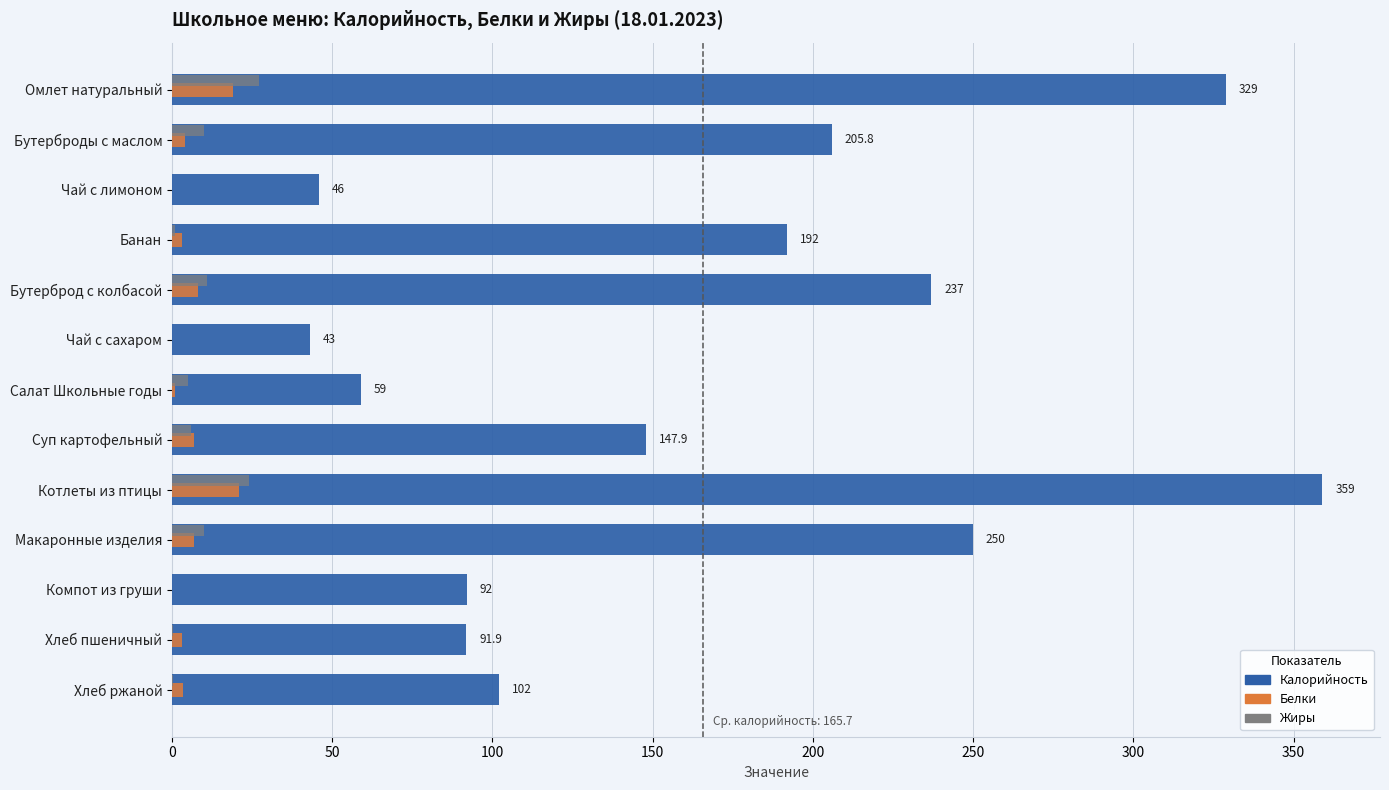

What is the sum of all Жиры values?

94.6